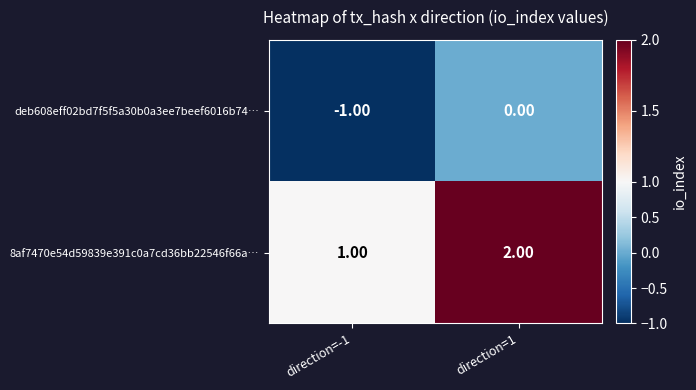

Count the number of data series in this chart.

2